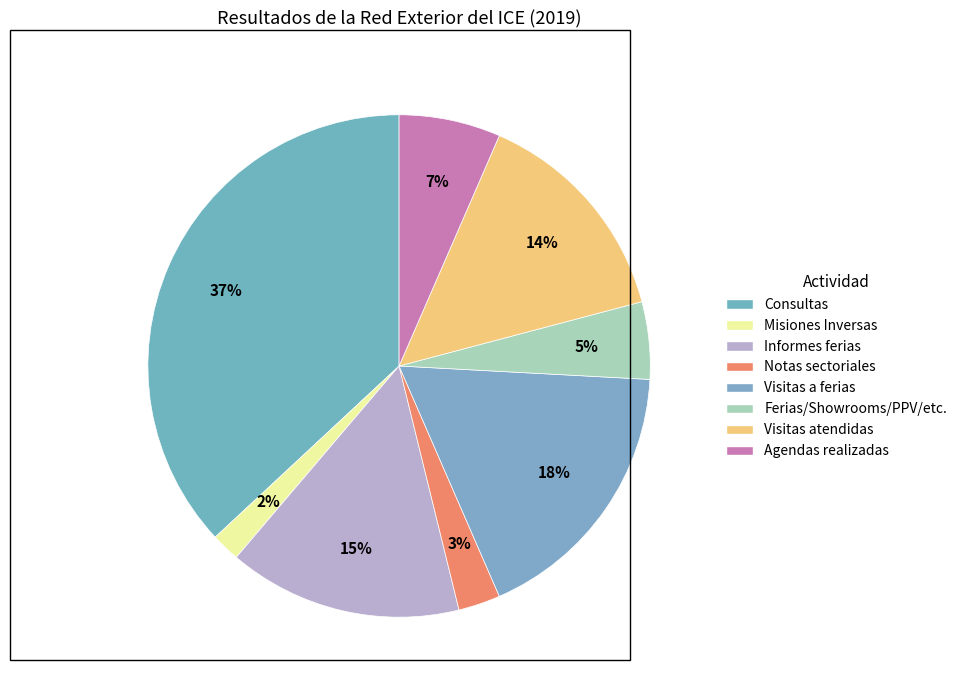

Is Notas sectoriales the majority of the pie?

No